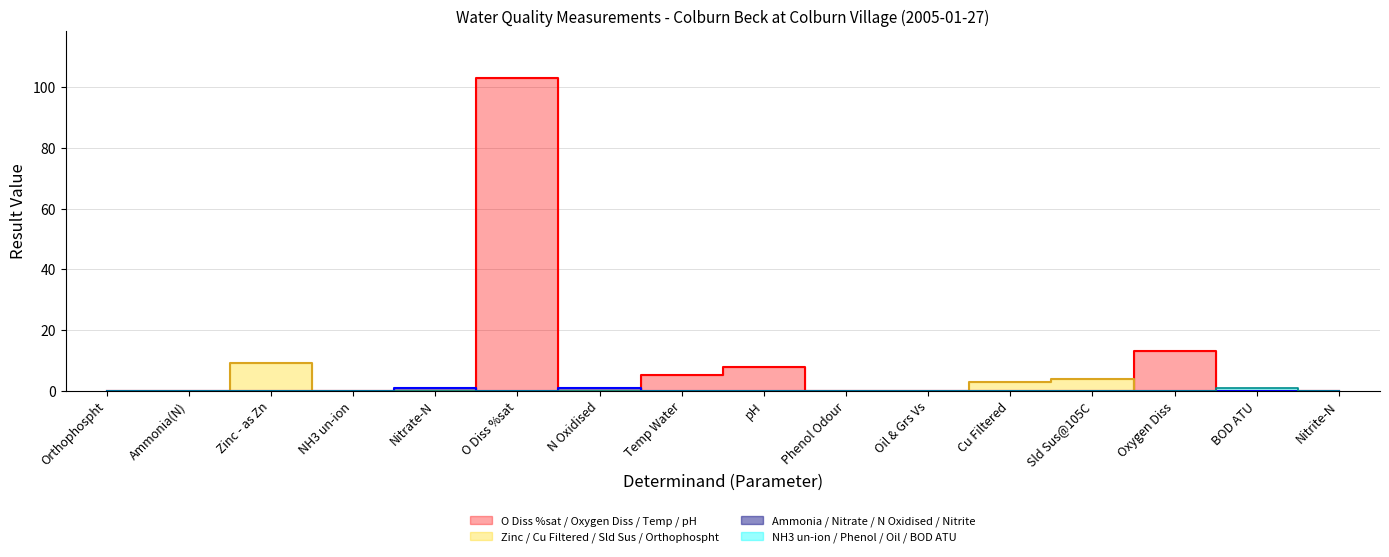

True or false: there are more than 2 points higher than both neighbors.

True